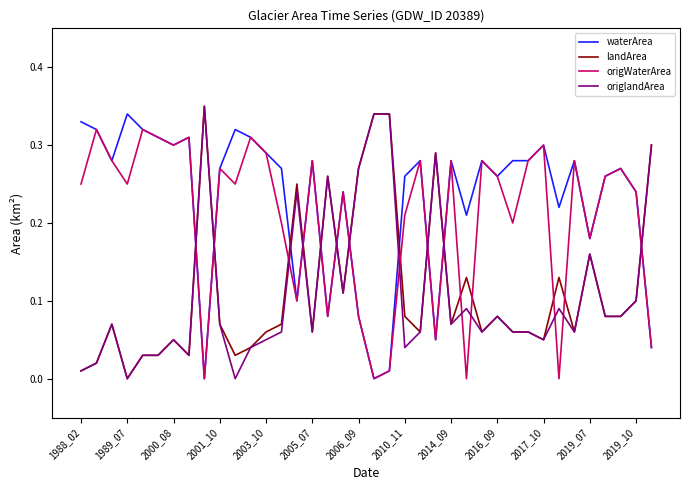

True or false: origlandArea and waterArea cross at least once.

True